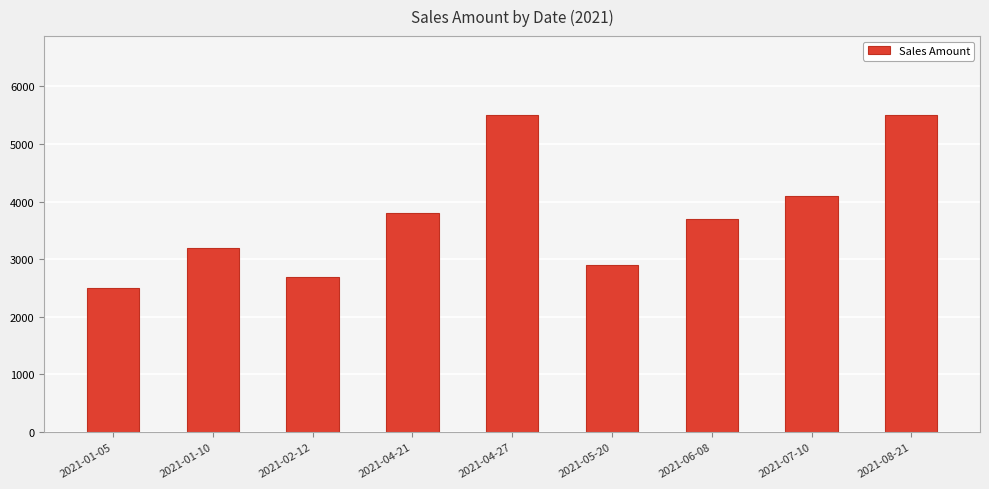

Approximately how many times larger is the value at 2021-05-20 compared to 2021-02-12?

1.1